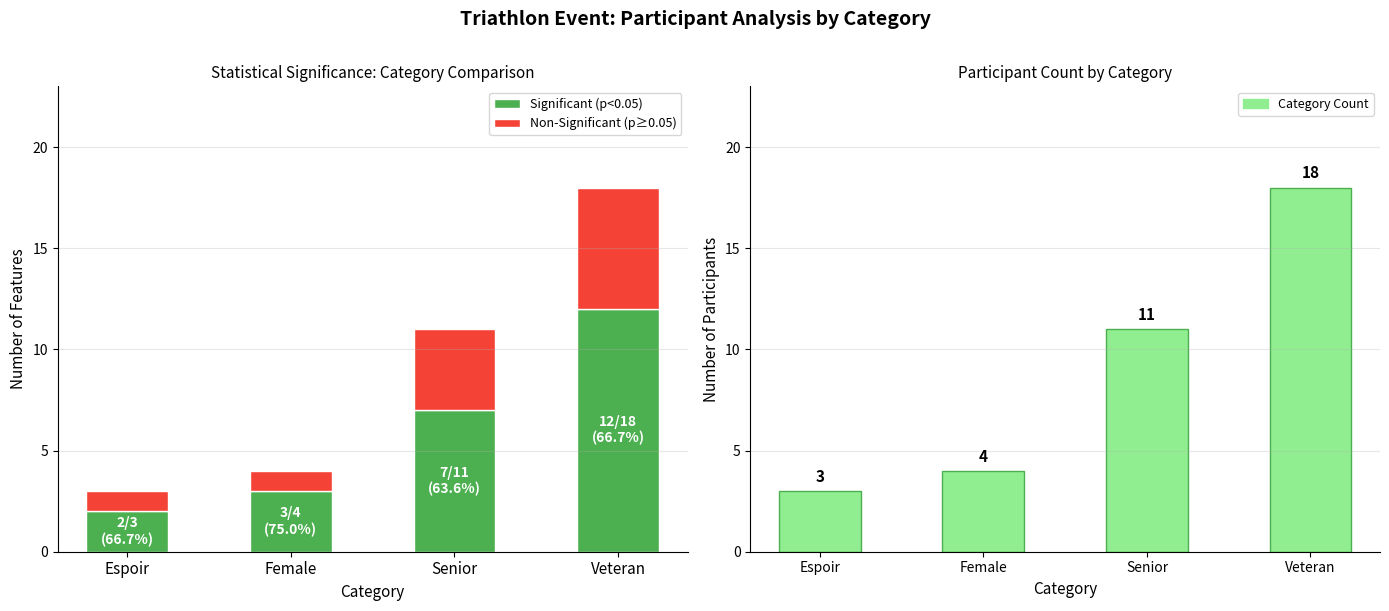

What is the total value across all series at Senior?

22